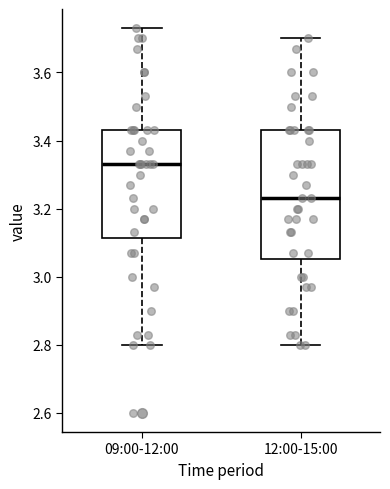

Where is the lower edge of the box for 12:00-15:00 on the y-axis? The values are not printed on the chart, so give them approximately, as read against the axis.

3.06